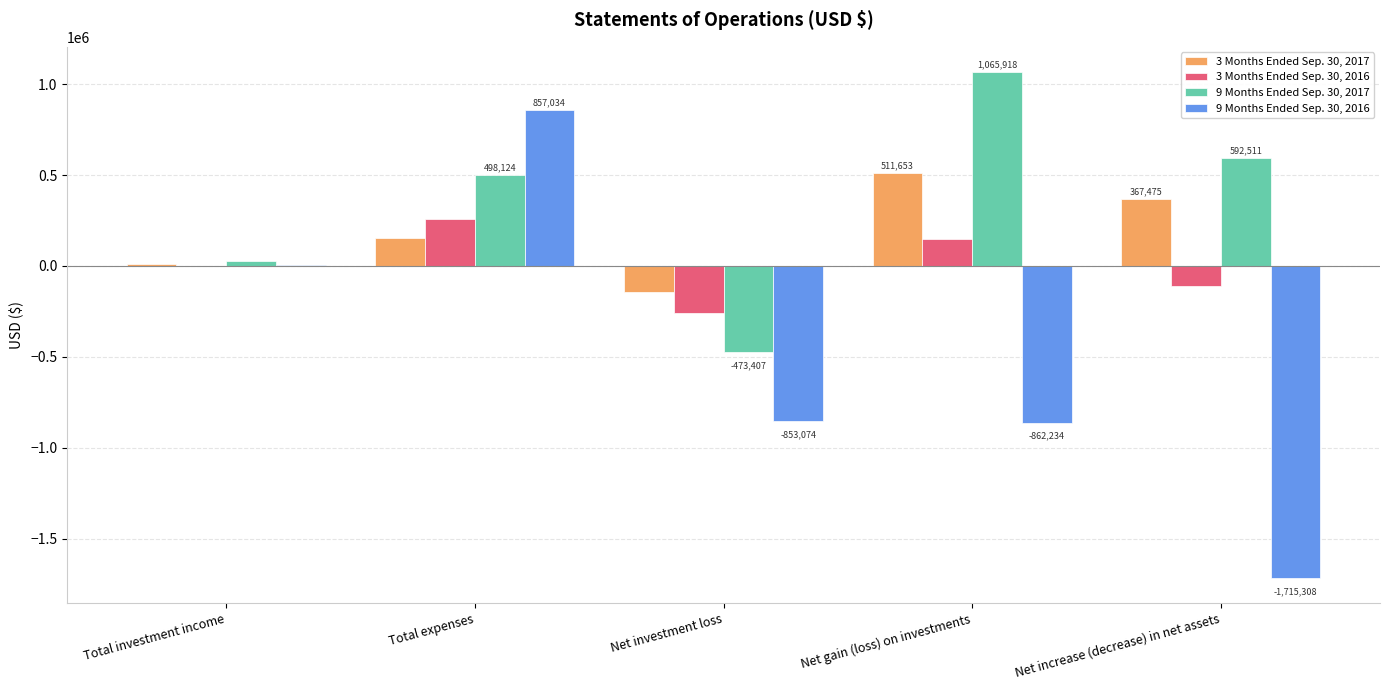

Reading right to left, what are all the values shown in this chart?

3 Months Ended Sep. 30, 2017: 367475	511653	-144178	152350	8172
3 Months Ended Sep. 30, 2016: -108042	148587	-256629	257862	1233
9 Months Ended Sep. 30, 2017: 592511	1065918	-473407	498124	24717
9 Months Ended Sep. 30, 2016: -1715308	-862234	-853074	857034	3960